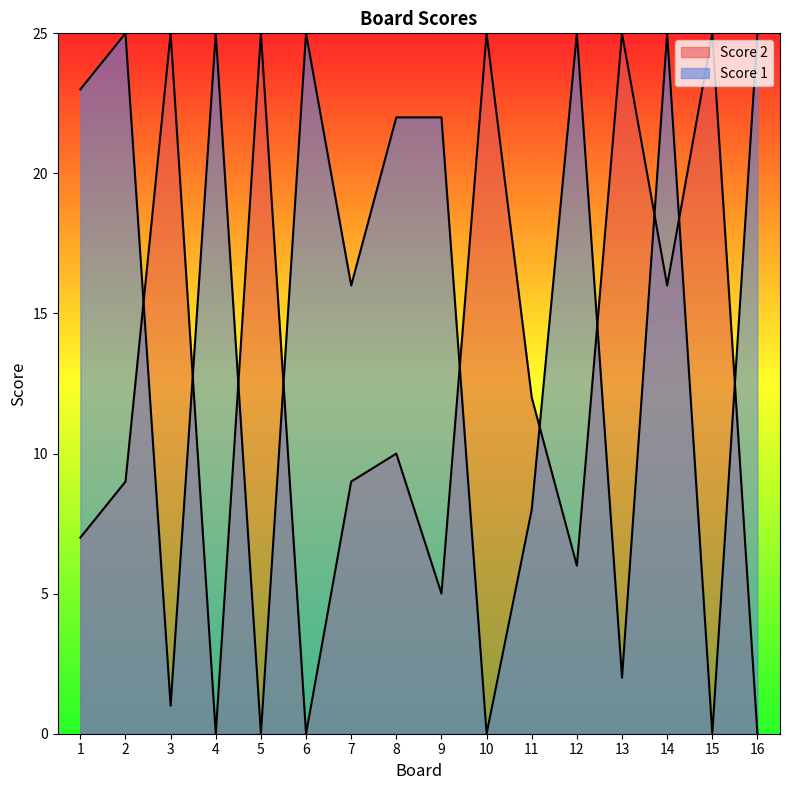

What is the total value across all series at 13?

27